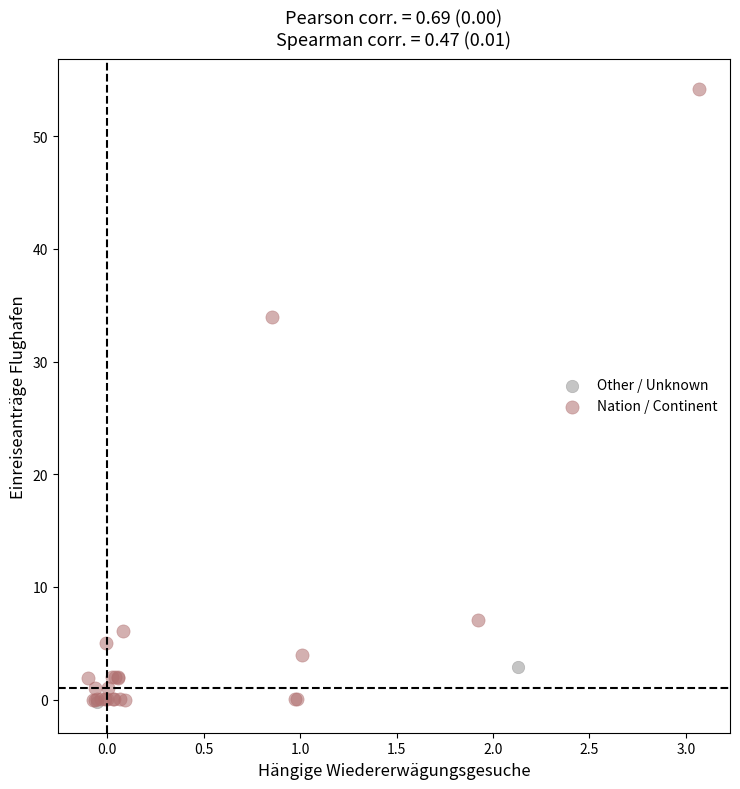

Which series has the largest Y range (max minus min)?

Nation / Continent